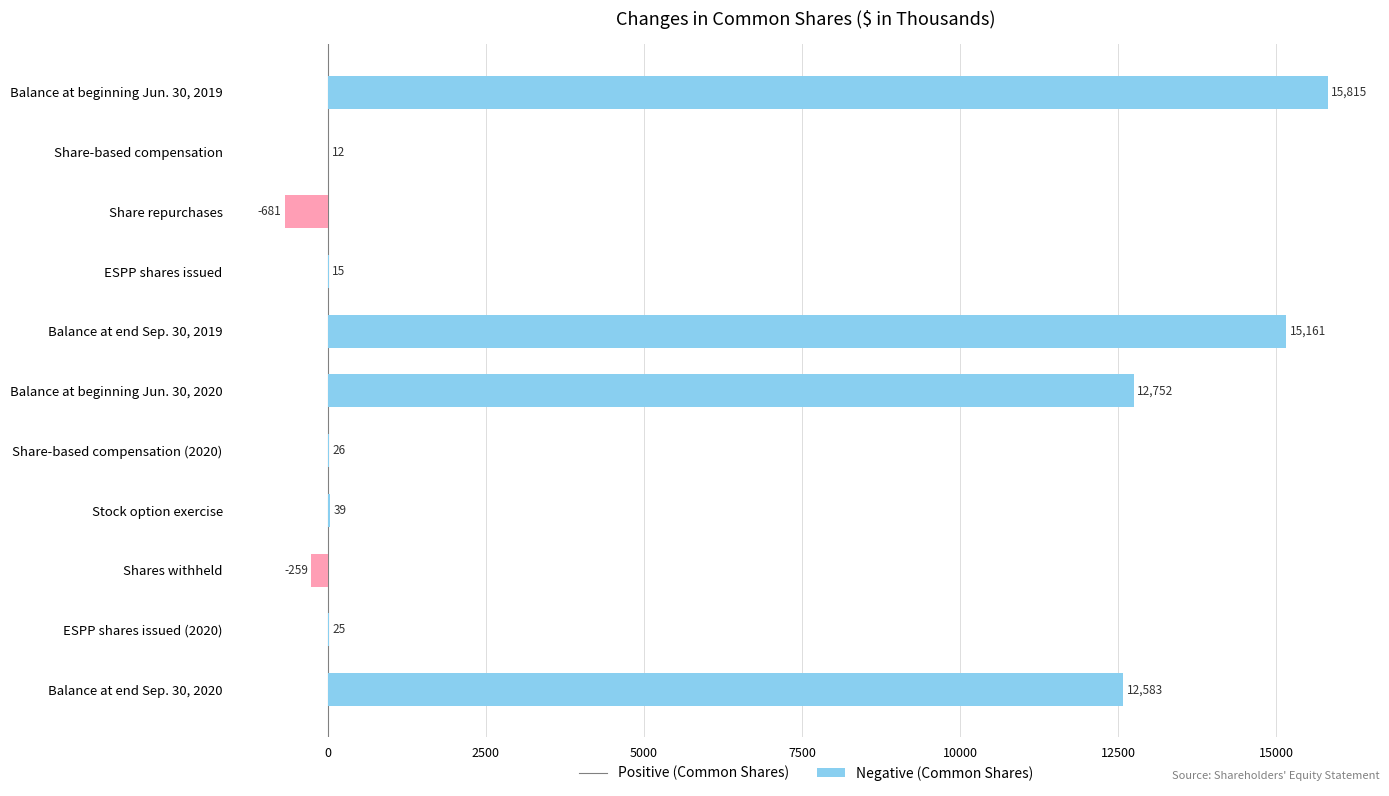

Is it true that Positive equals 24 at ESPP shares issued?

False